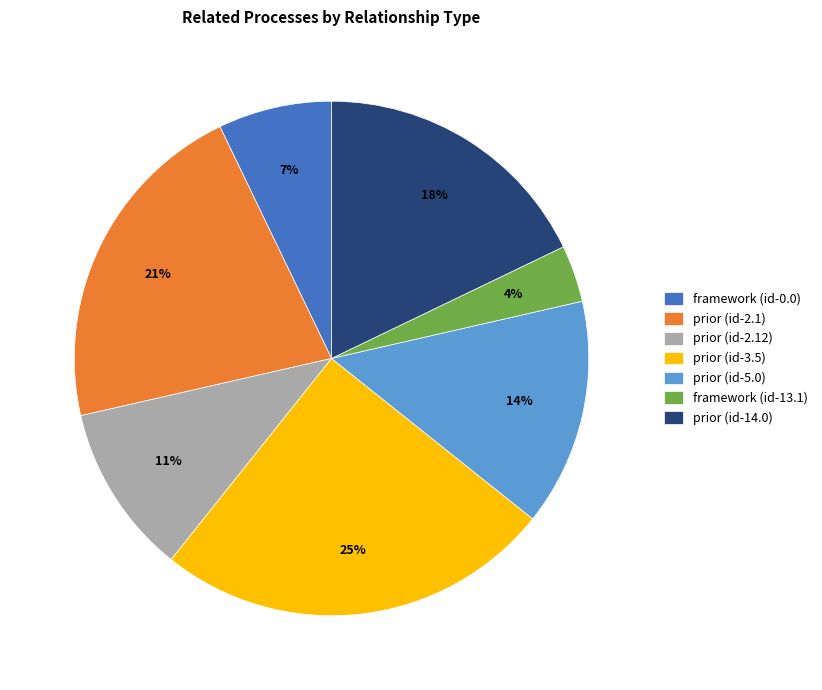

Between framework (id-13.1) and prior (id-3.5), which is larger?

prior (id-3.5)